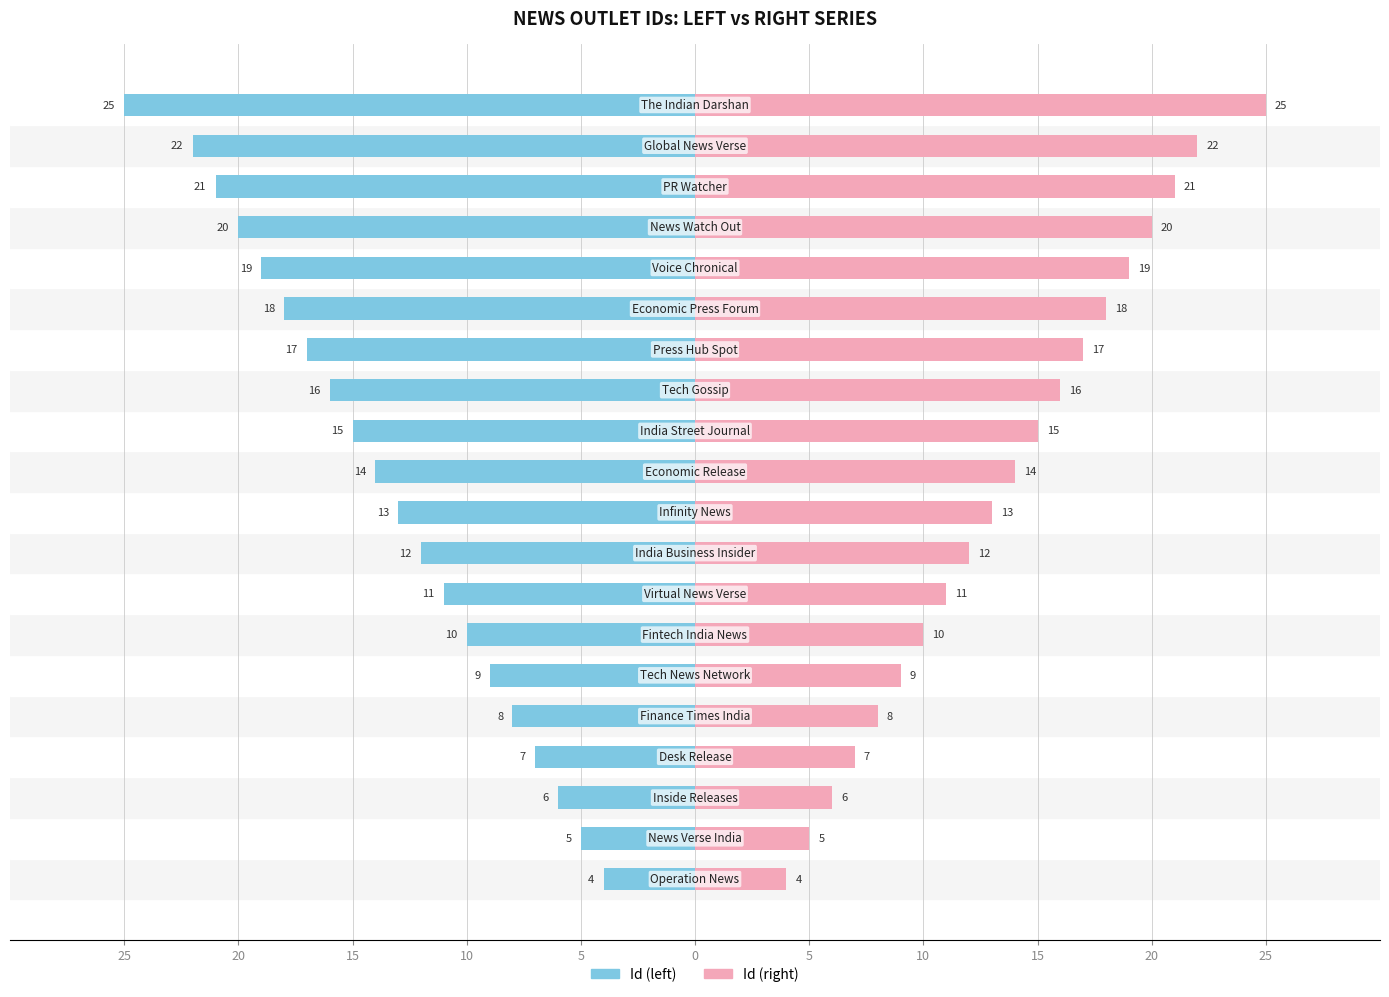

How many categories are shown in the chart?

20